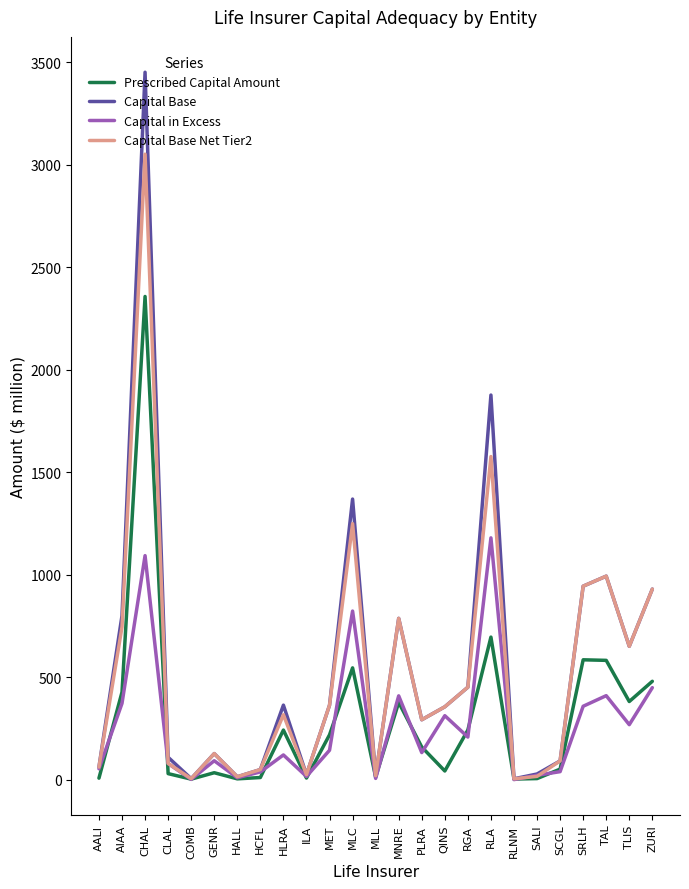

Is this an area chart (filled region under the line)?

No